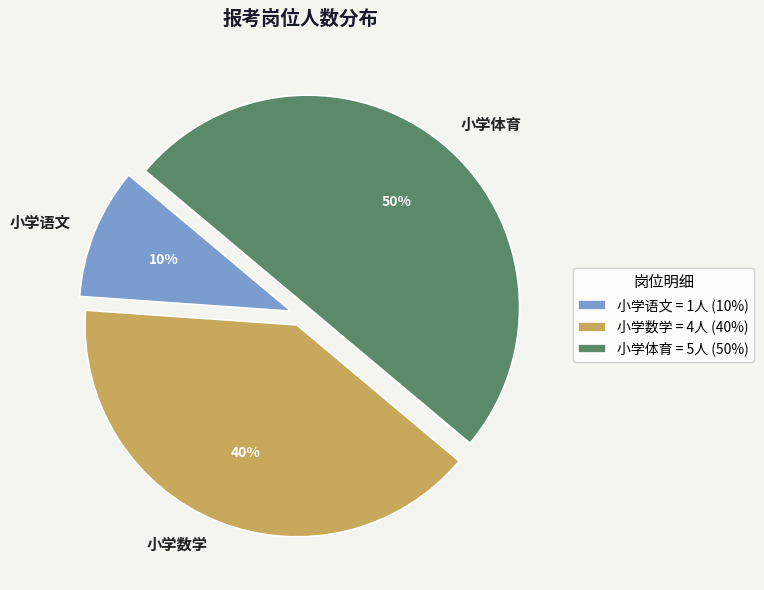

Count the number of slices in the pie.

3